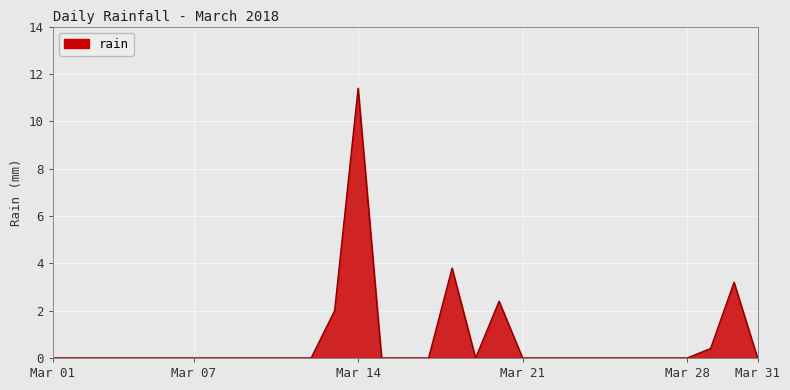

What is the difference between the maximum and minimum values?

11.4